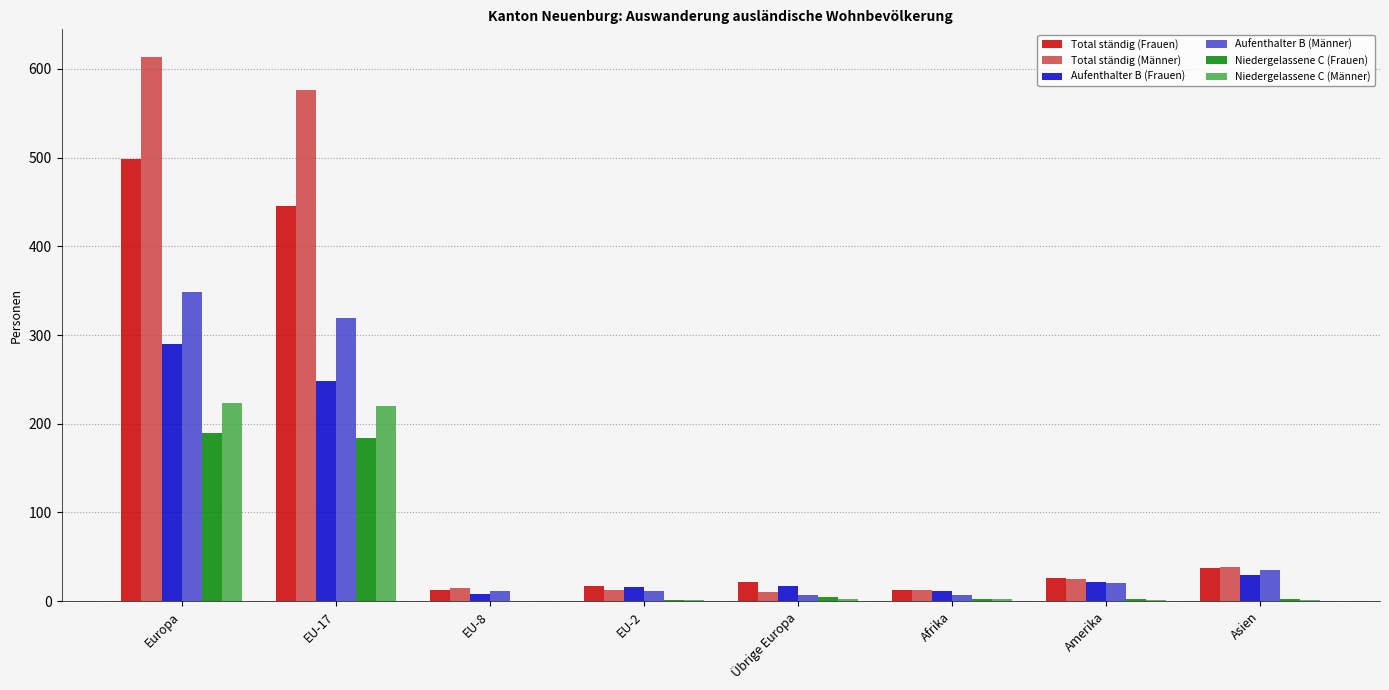

What is the sum of all Niedergelassene C (Frauen) values?

387